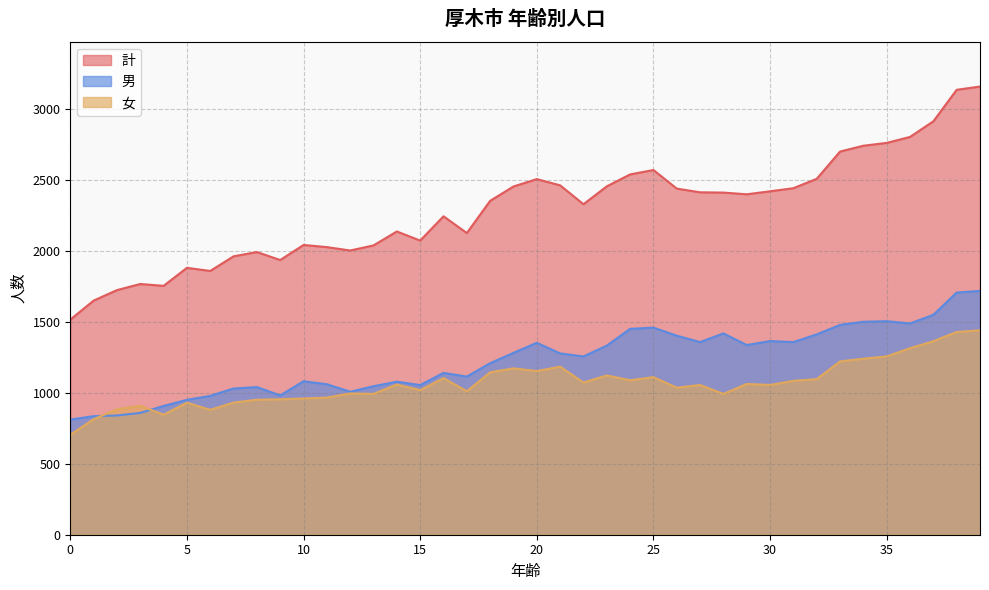

What is the total value across all series at 35?

5520